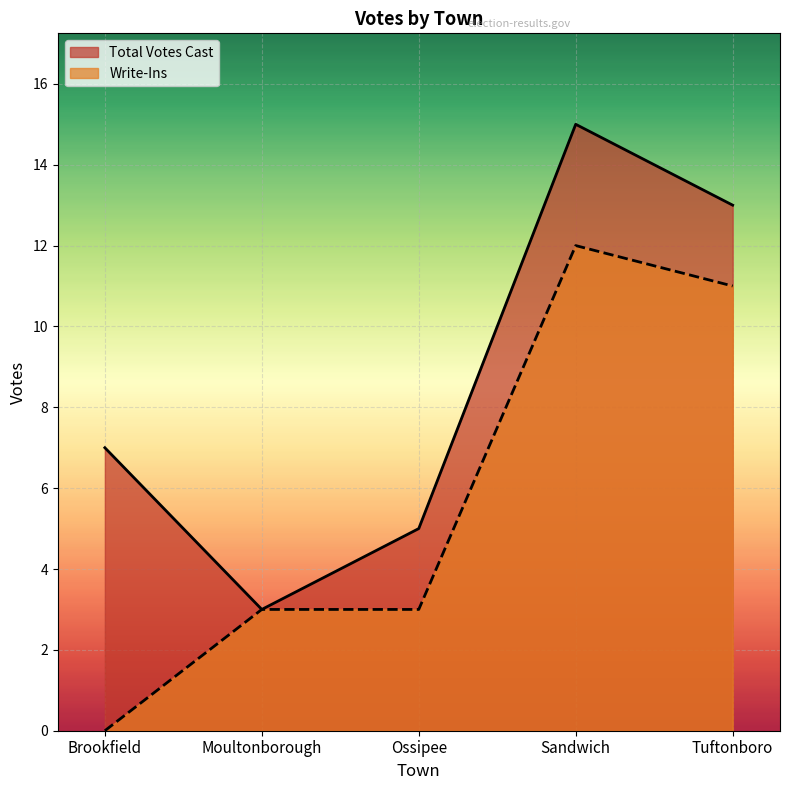

True or false: Total Votes Cast and Write-Ins intersect in this chart.

False